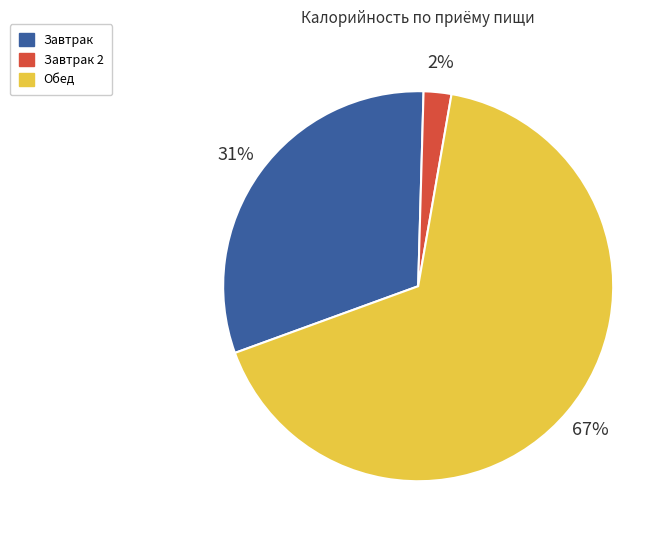

To the nearest percent, what is the average slice percentage?

33%